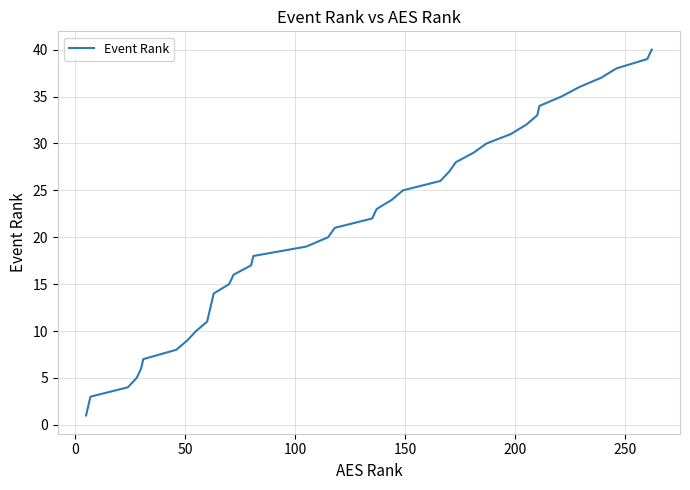

What is the difference between the maximum and minimum values?

39